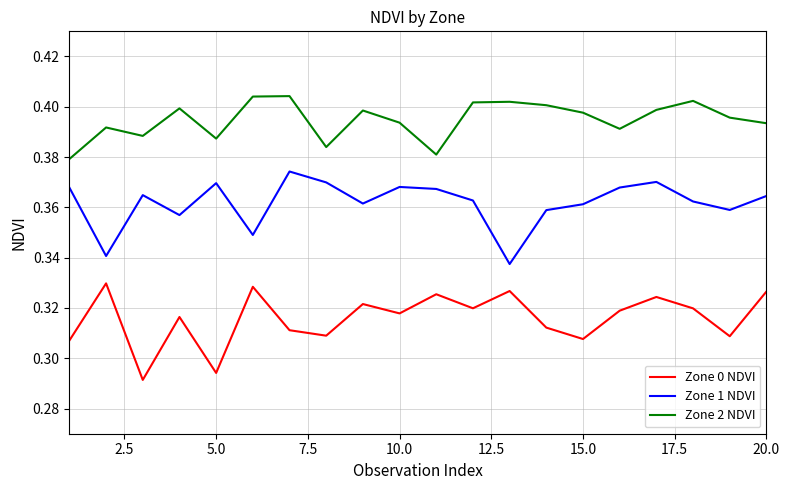

Count the number of categories in the chart.

20